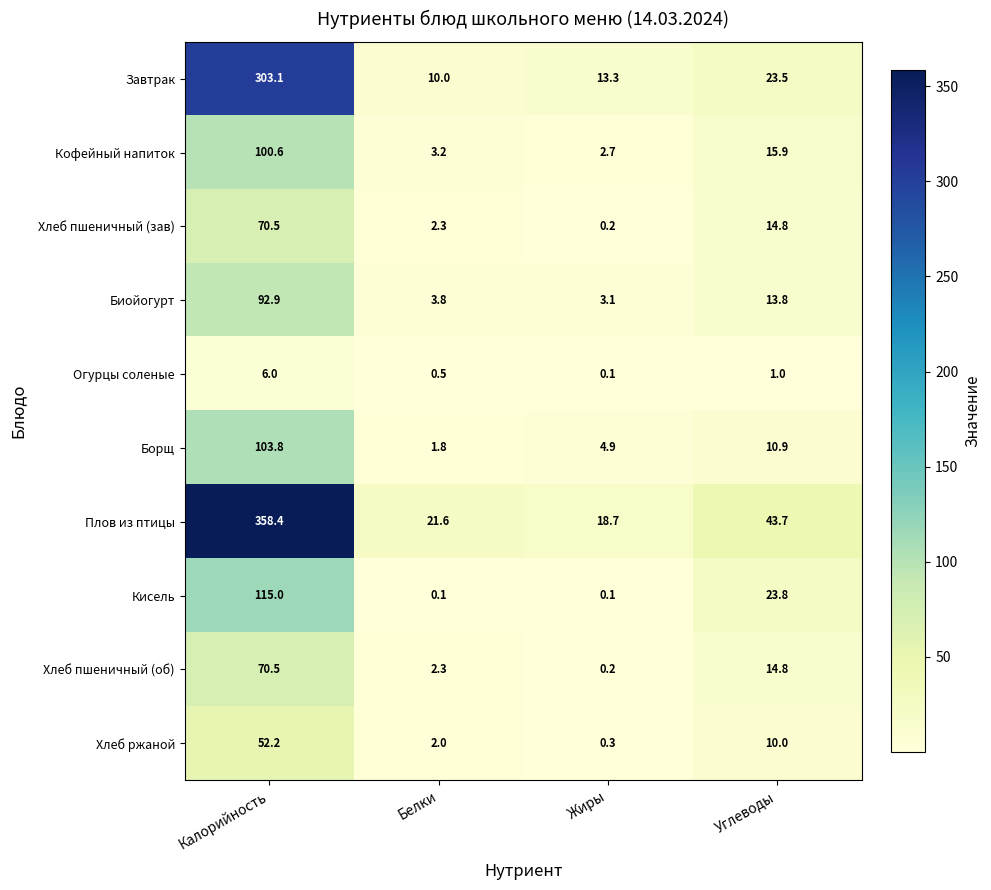

What is the difference between the highest and lowest values at Углеводы?

42.7